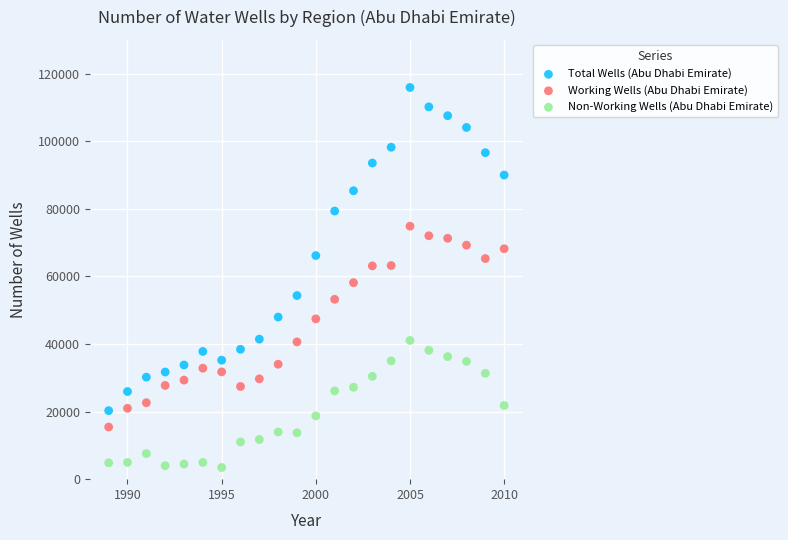

Which series reaches the minimum Y coordinate?

Non-Working Wells (Abu Dhabi Emirate)